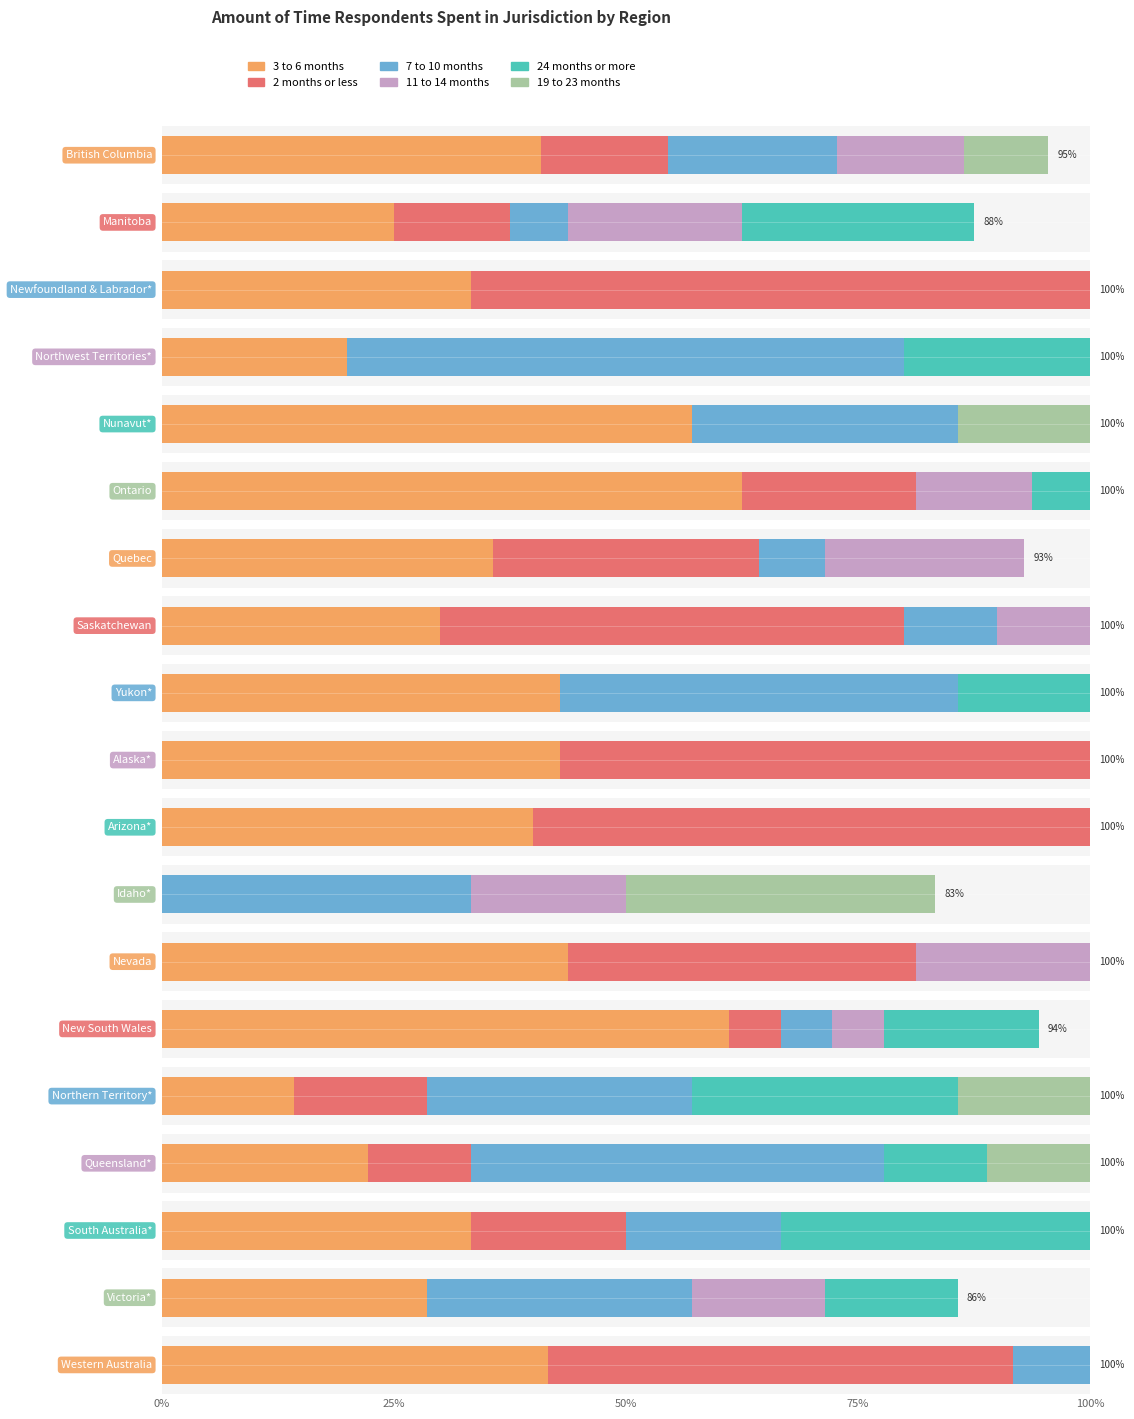

How many bars are there in each group?

6